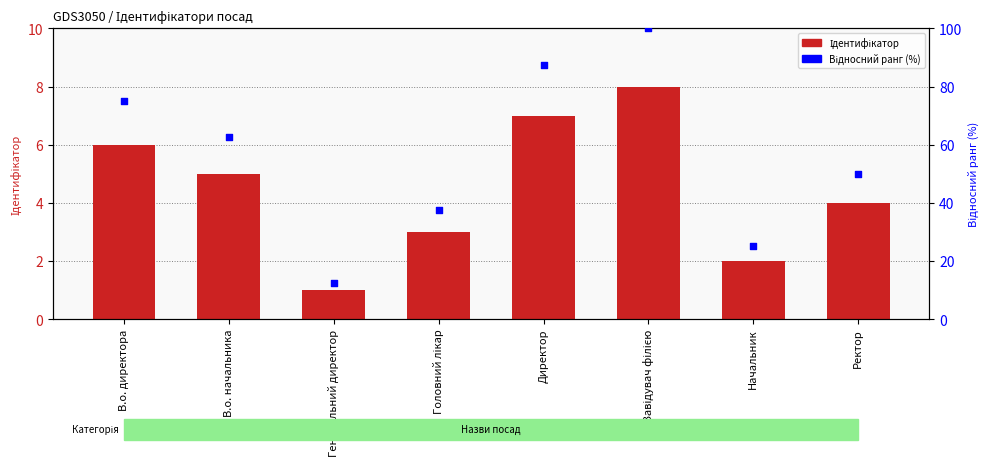

Which series contains the highest Y value?

Відносний ранг (%)